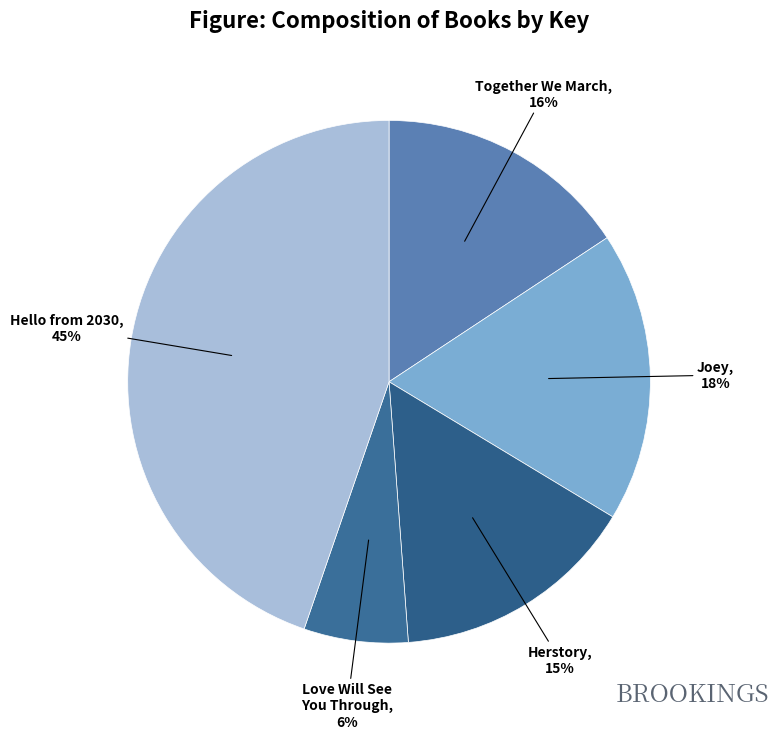

To the nearest percent, what is the combined percentage of Love Will See You Through and Joey?

24%